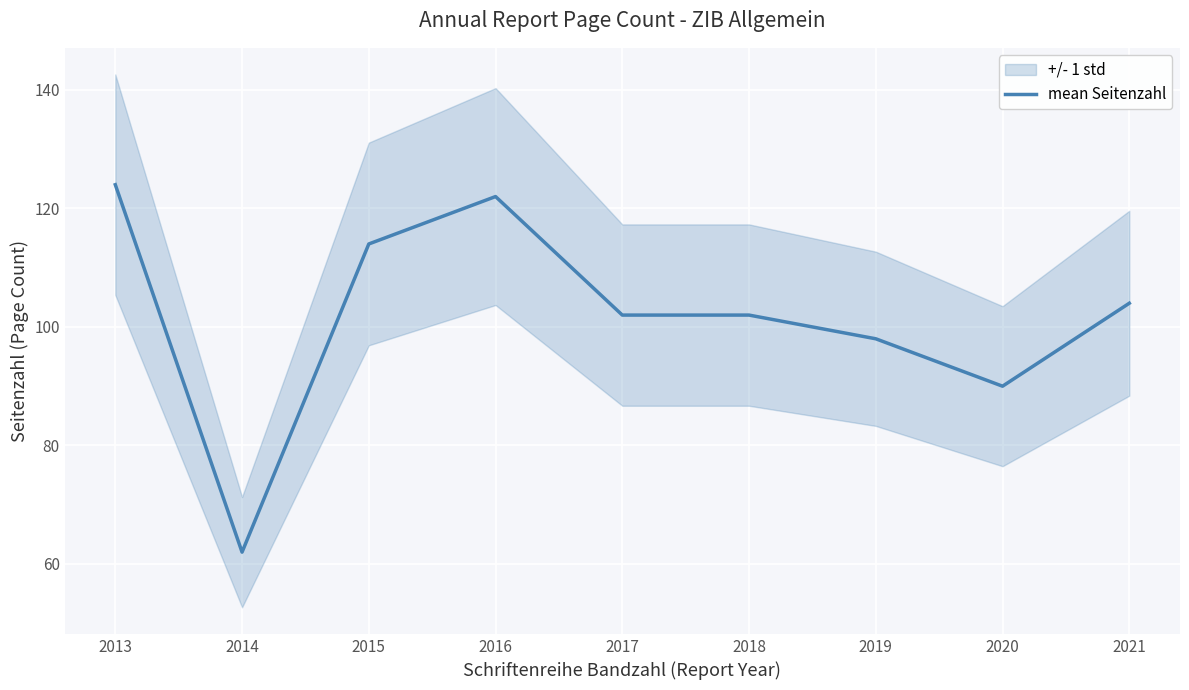

What is the minimum value shown in the chart?

62